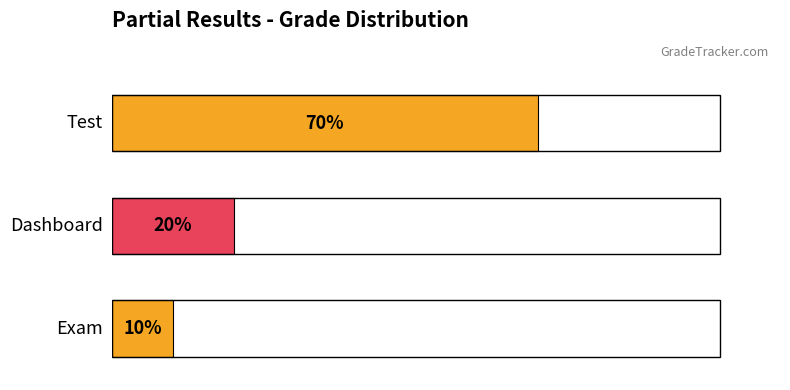

Are the bars horizontal?

Yes